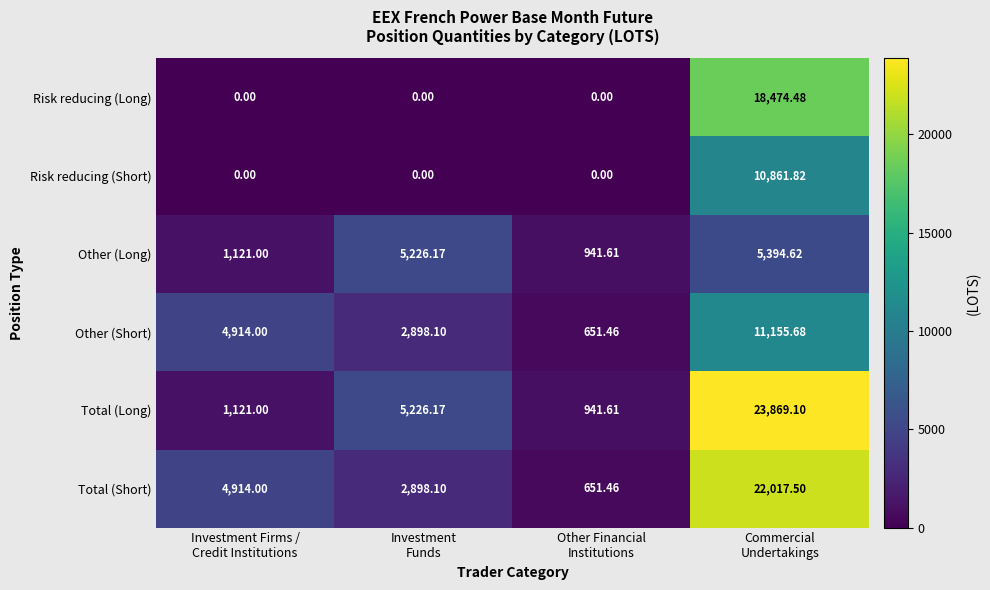

Rank the series by their maximum value, from highest to lowest.

Total (Long), Total (Short), Risk reducing (Long), Other (Short), Risk reducing (Short), Other (Long)